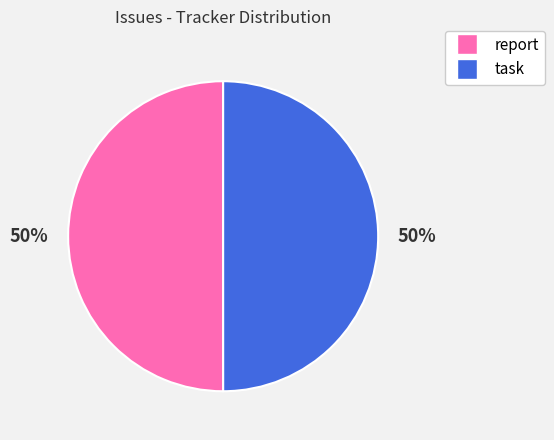

What percentage is the task slice, to the nearest percent?

50%